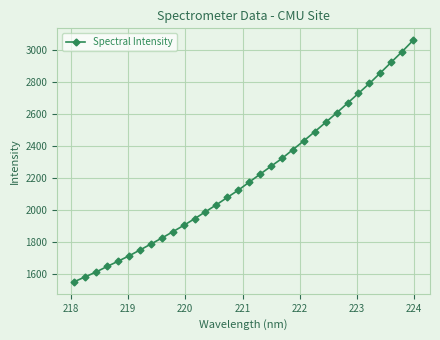

What is the value of the 3rd point from the left?

1615.0